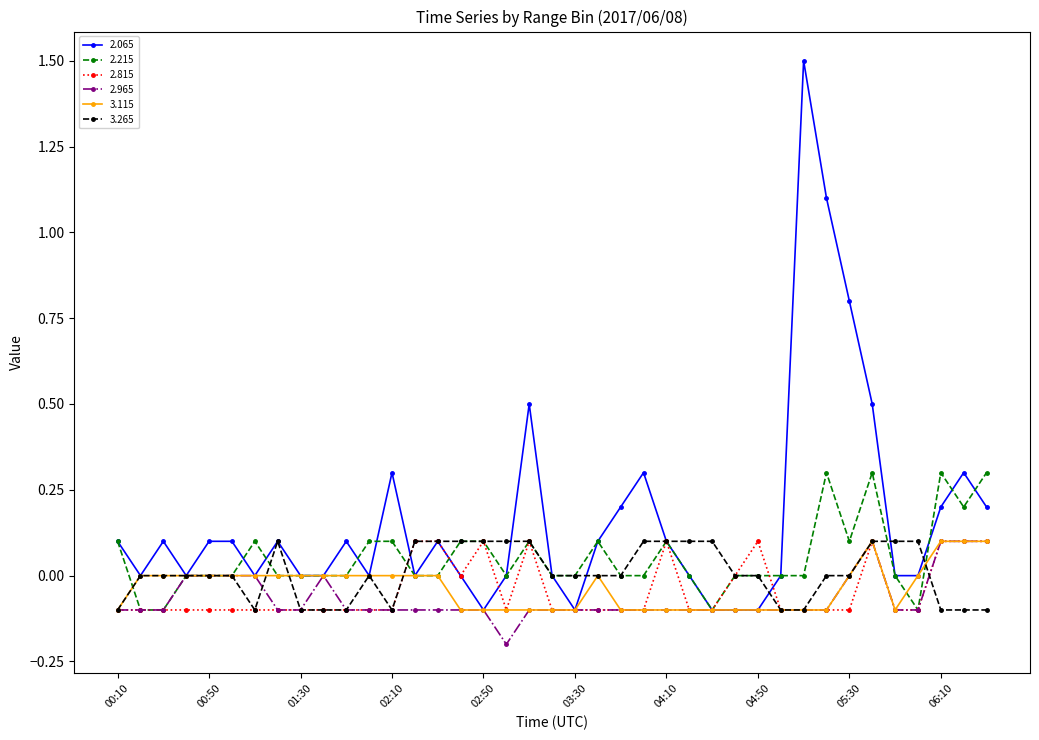

Which series has the largest range (max minus min)?

2.065